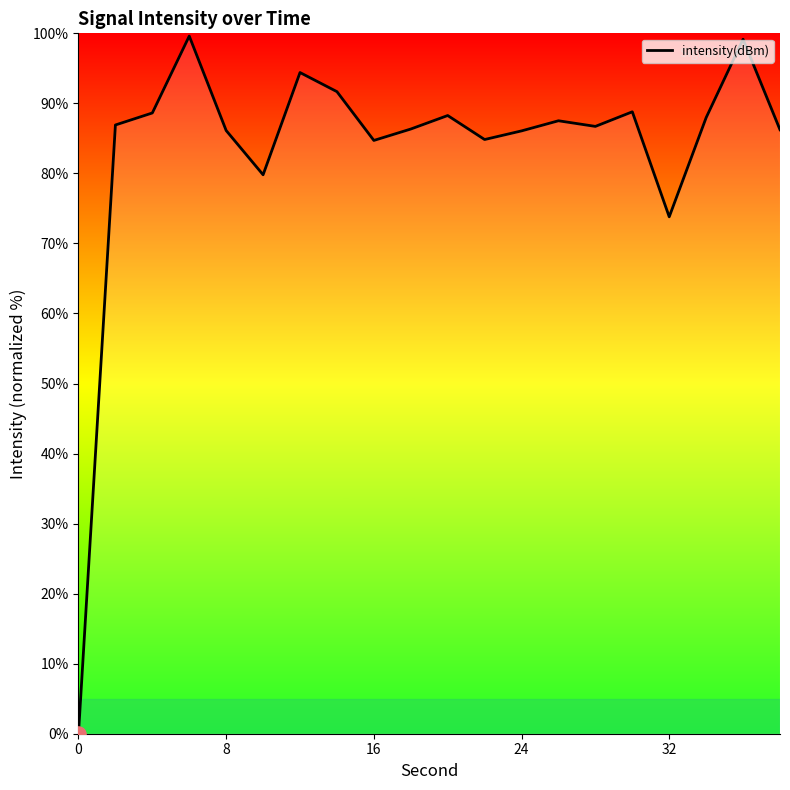

What is the greatest value displayed?

99.6